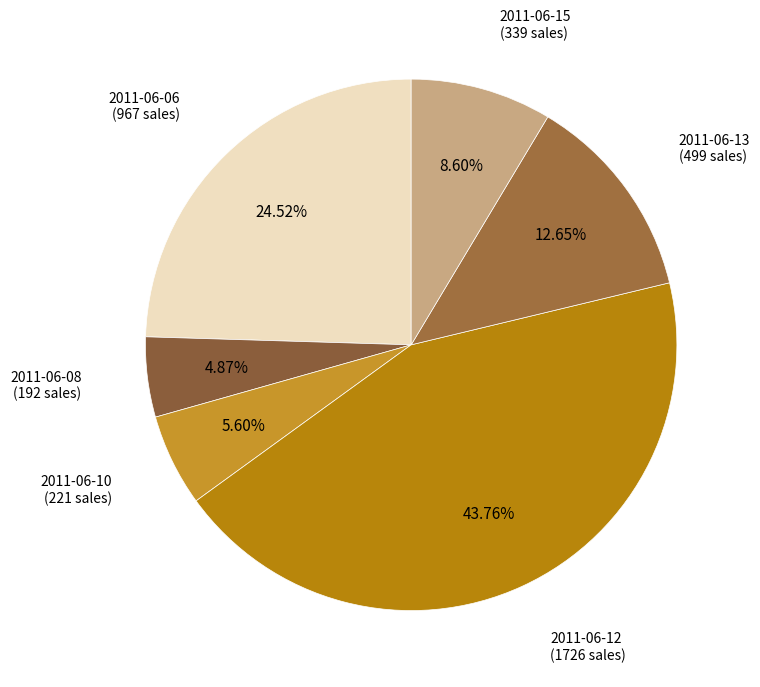

Is 2011-06-15 (339 sales) the majority of the pie?

No